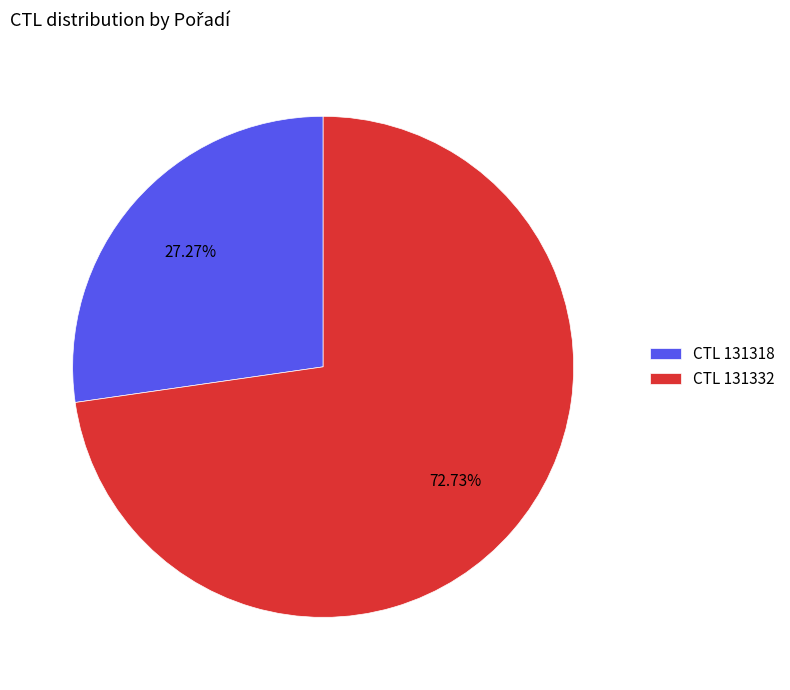

Combined, do CTL 131318 and CTL 131332 account for over 50%?

Yes